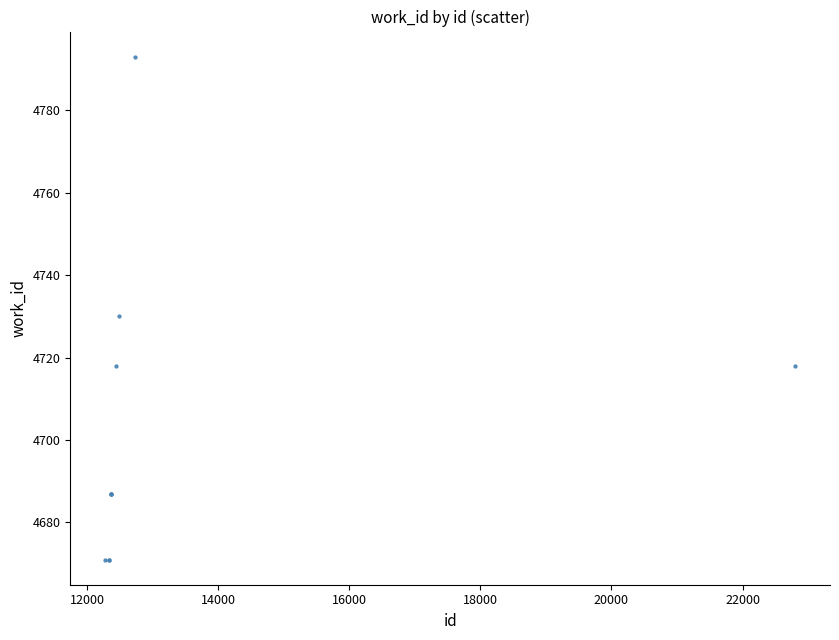

What Y value in the scatter plot is closest to 4732?

4730